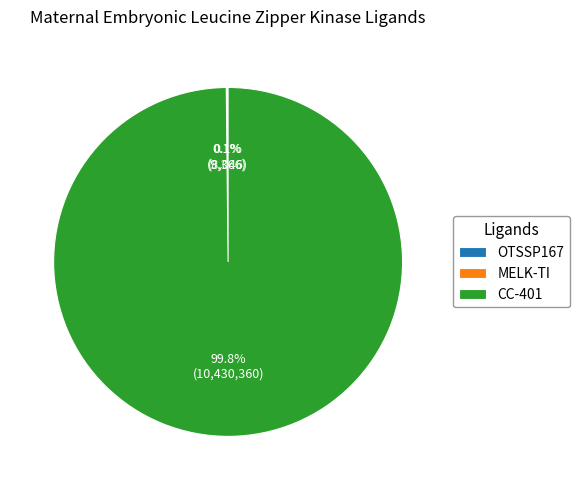

What is the largest slice in the pie chart?

CC-401